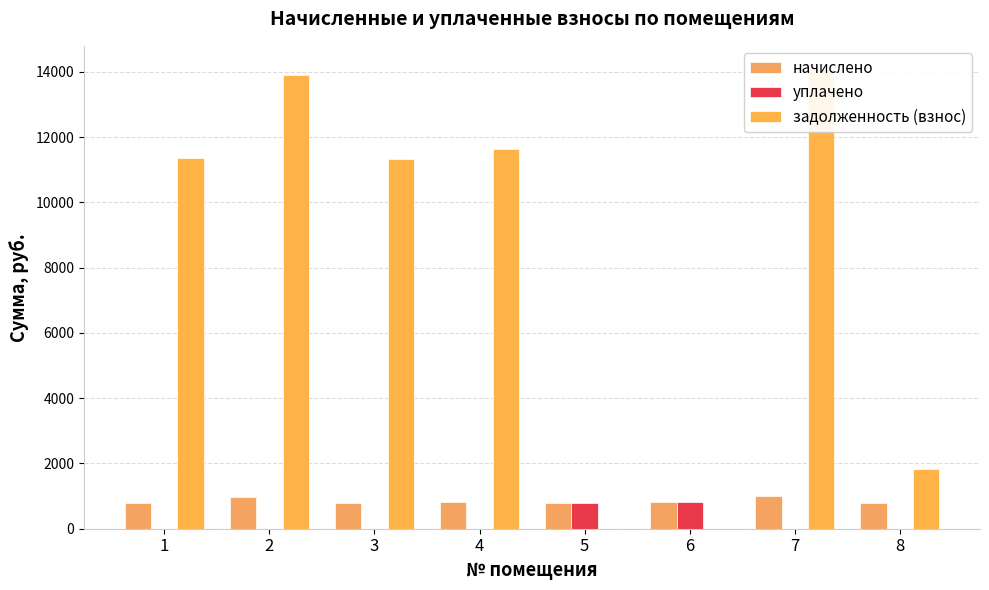

How many bars are there in each group?

3